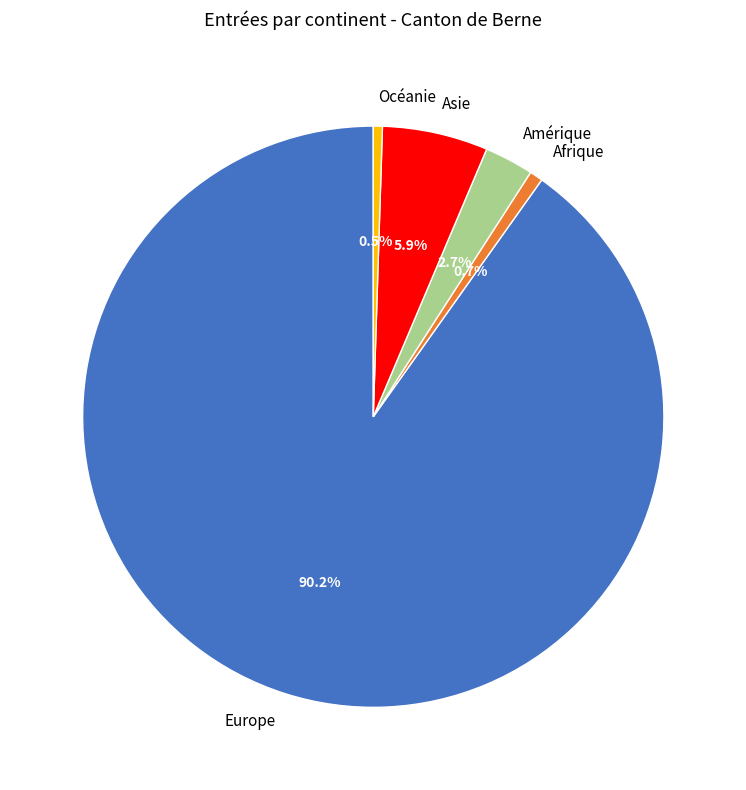

To the nearest percent, what is the difference between the Afrique and Amérique slice percentages?

2%